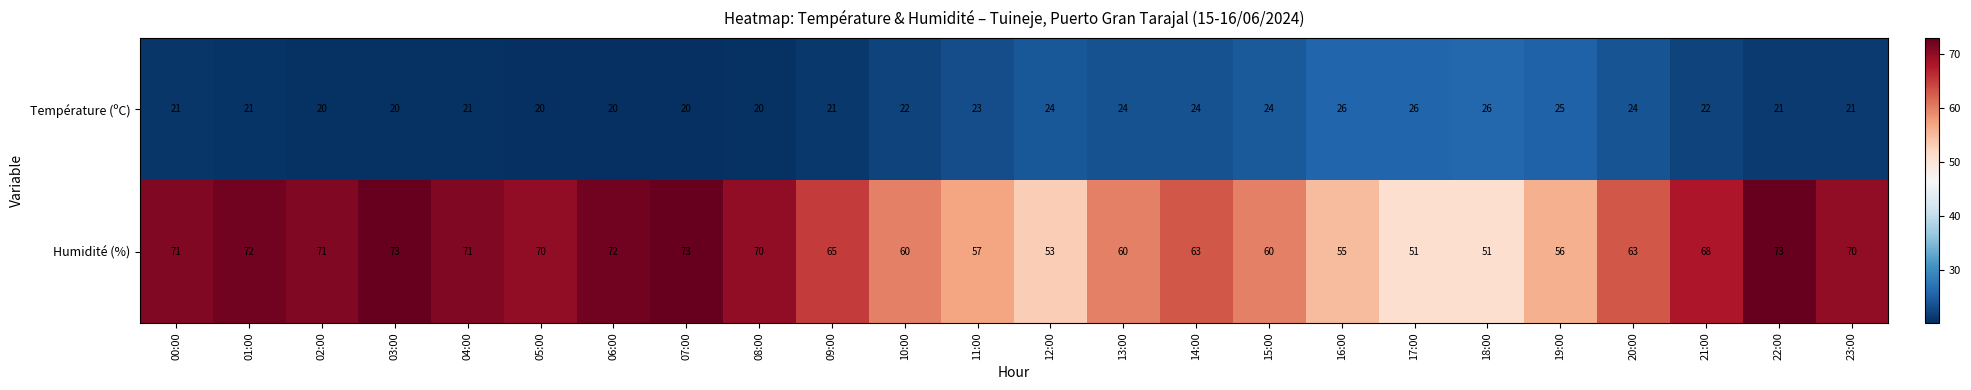

What is the sum of all Humidité (%) values?

1548